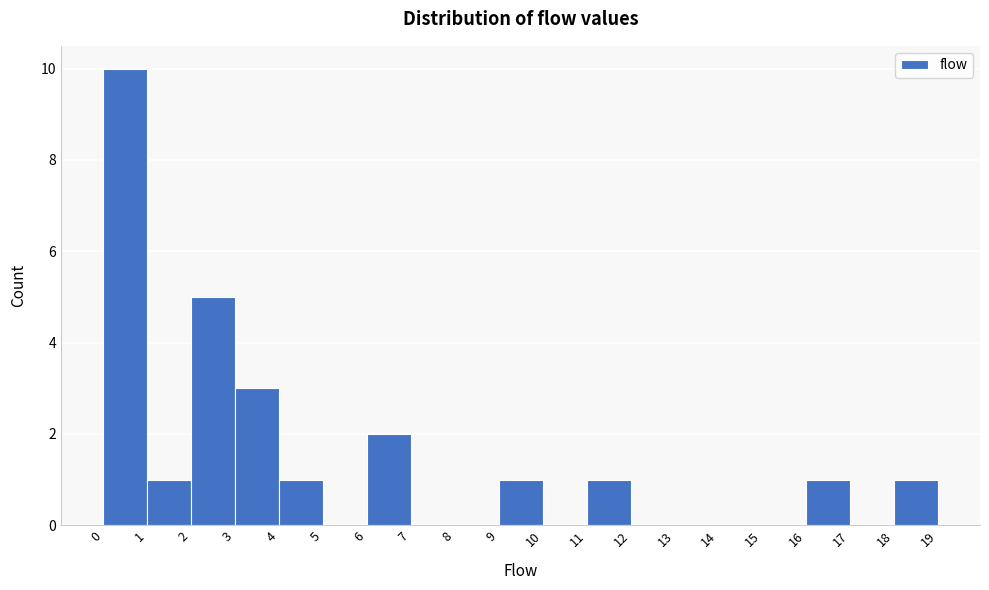

What is the height of the bar covering 2 to 3 on the x-axis? The values are not printed on the chart, so give them approximately, as read against the axis.

5